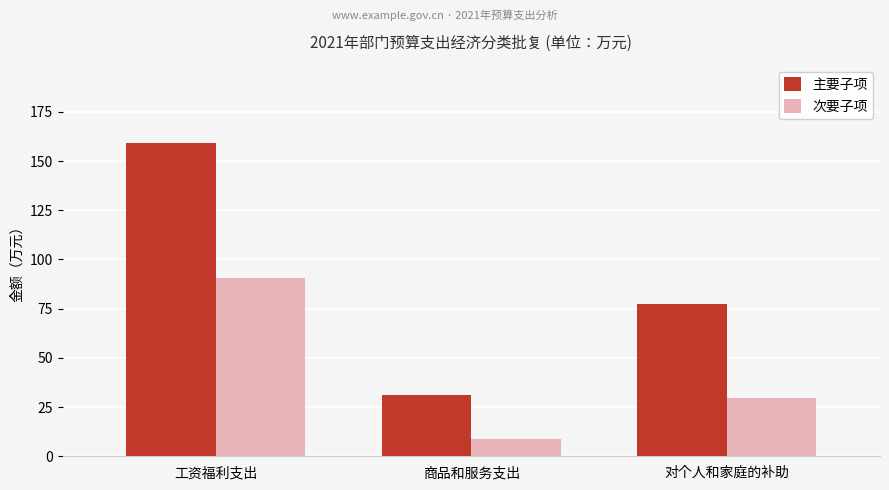

The value of 主要子项 at 工资福利支出 is 103.7. True or false?

False